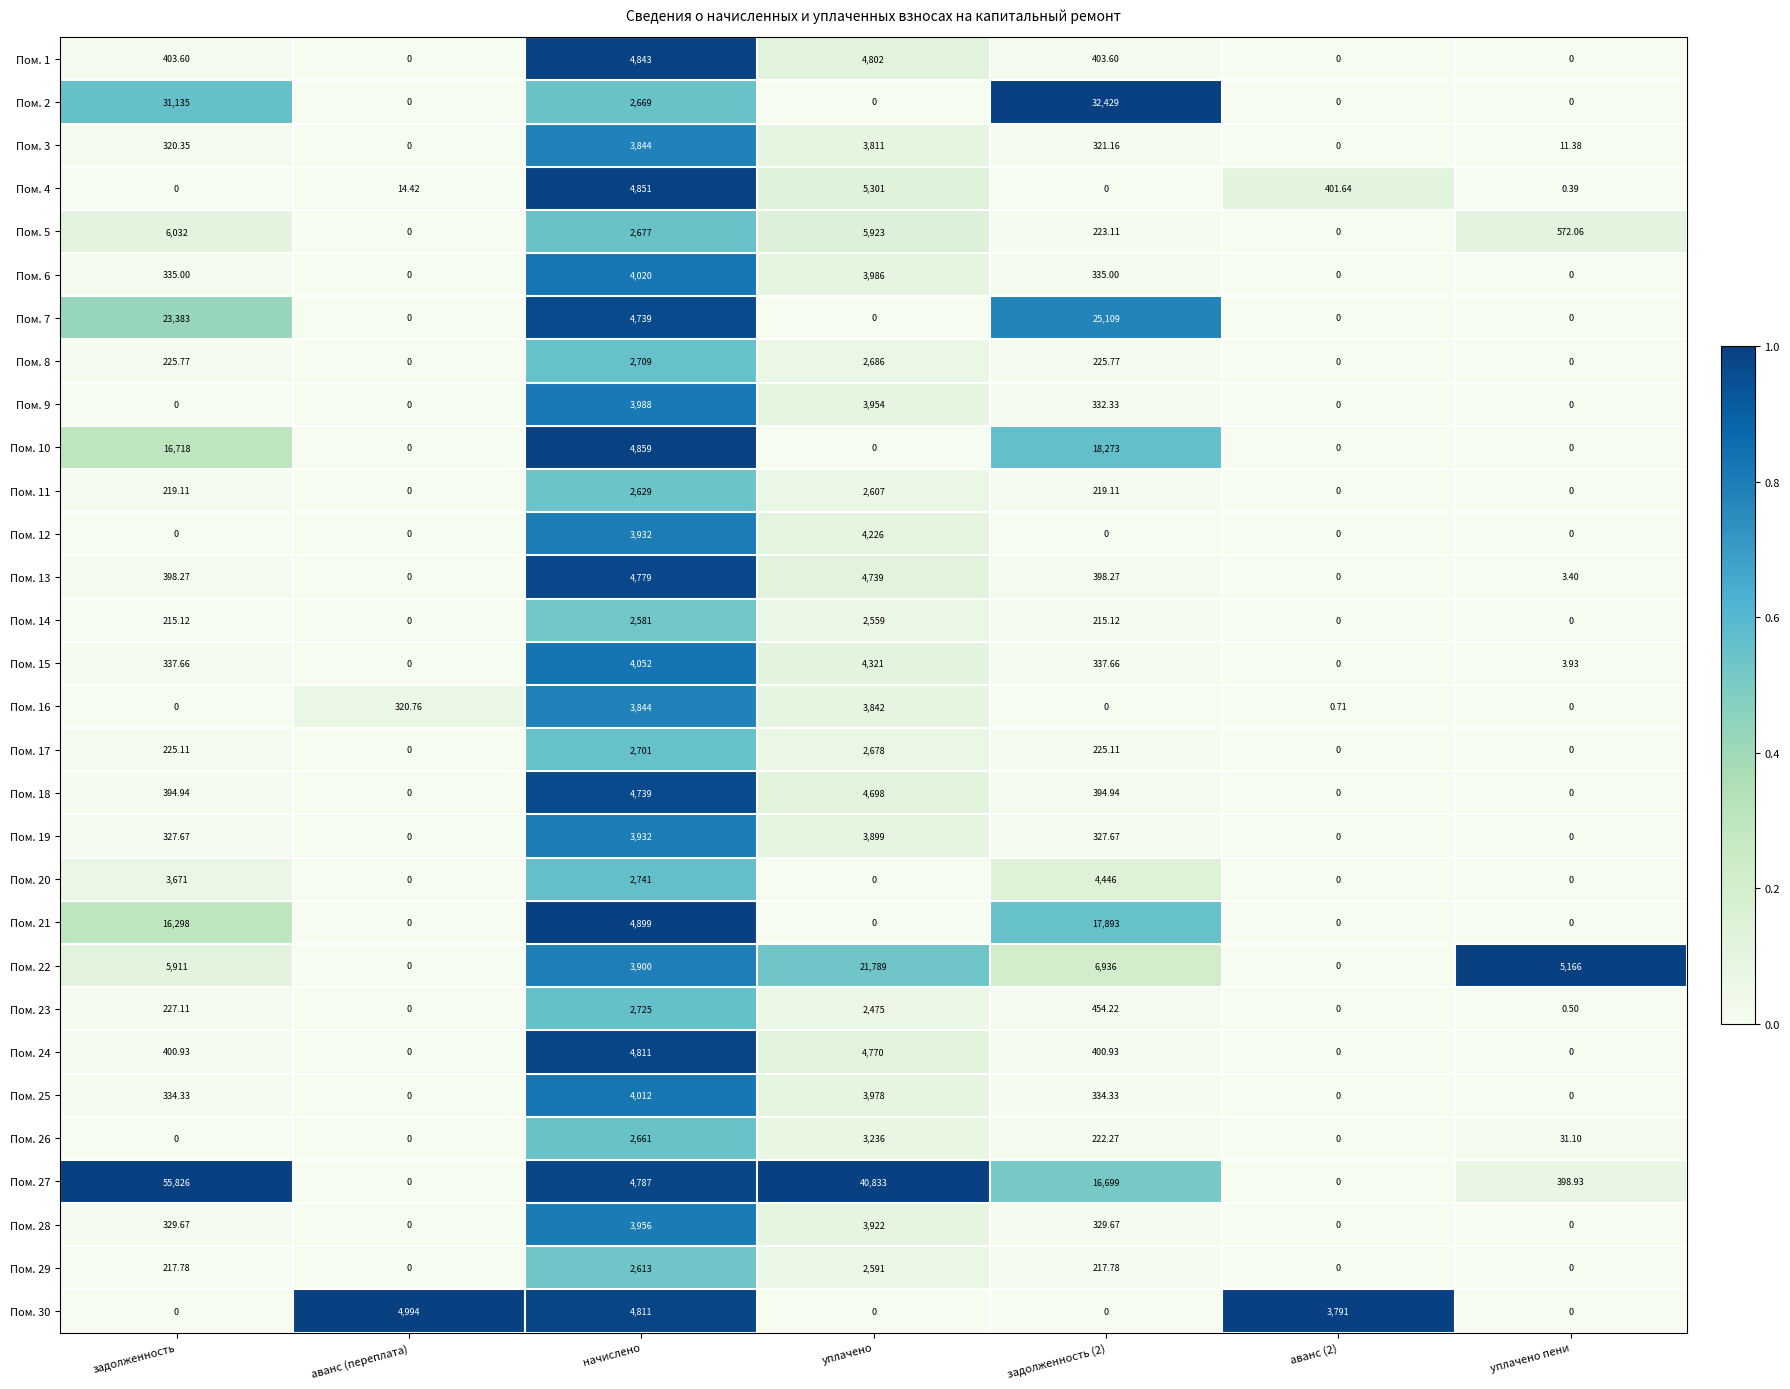

At which label does Пом. 14 first exceed 215?

задолженность